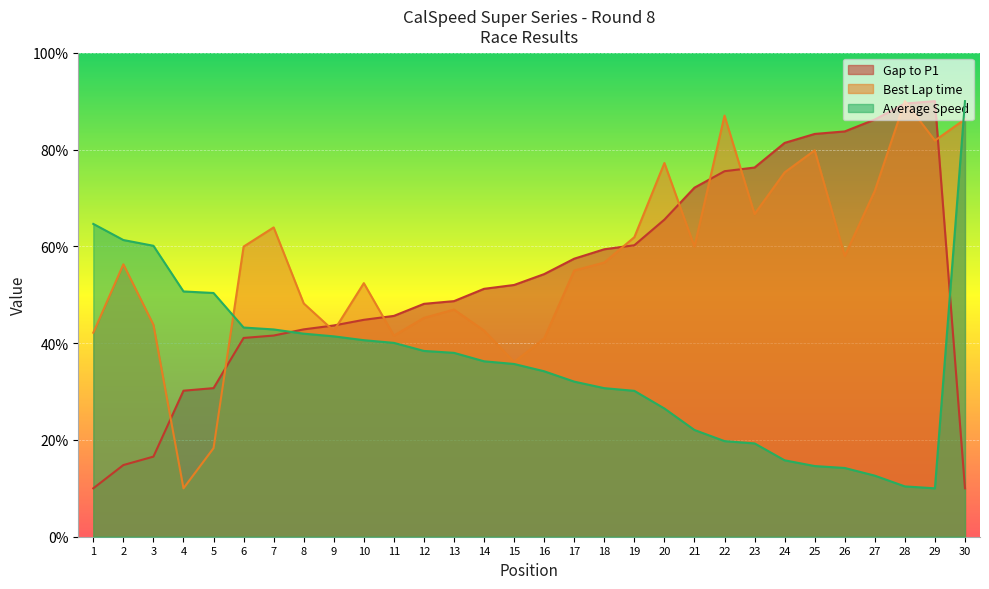

True or false: Average Speed has a value of 6.4 at 20.

False